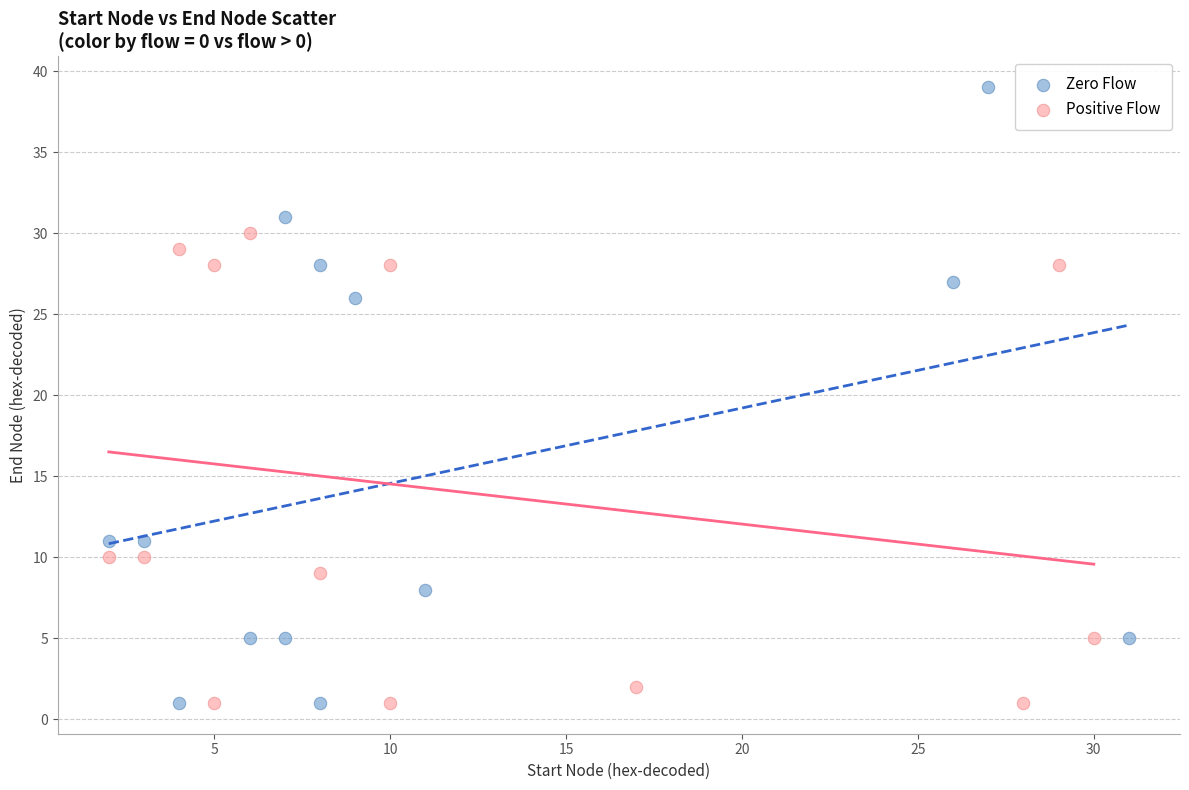

Which series contains the highest Y value?

Zero Flow